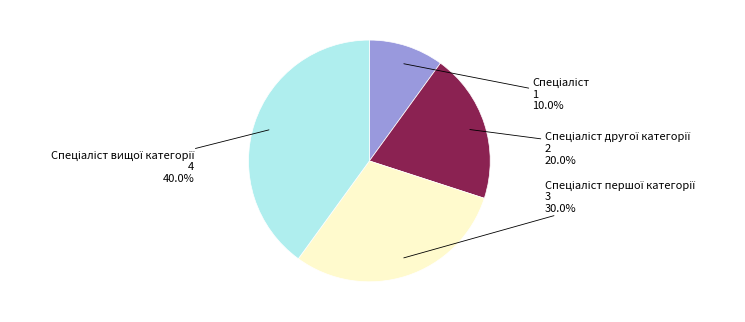

Is there any slice that represents more than half of the pie?

No